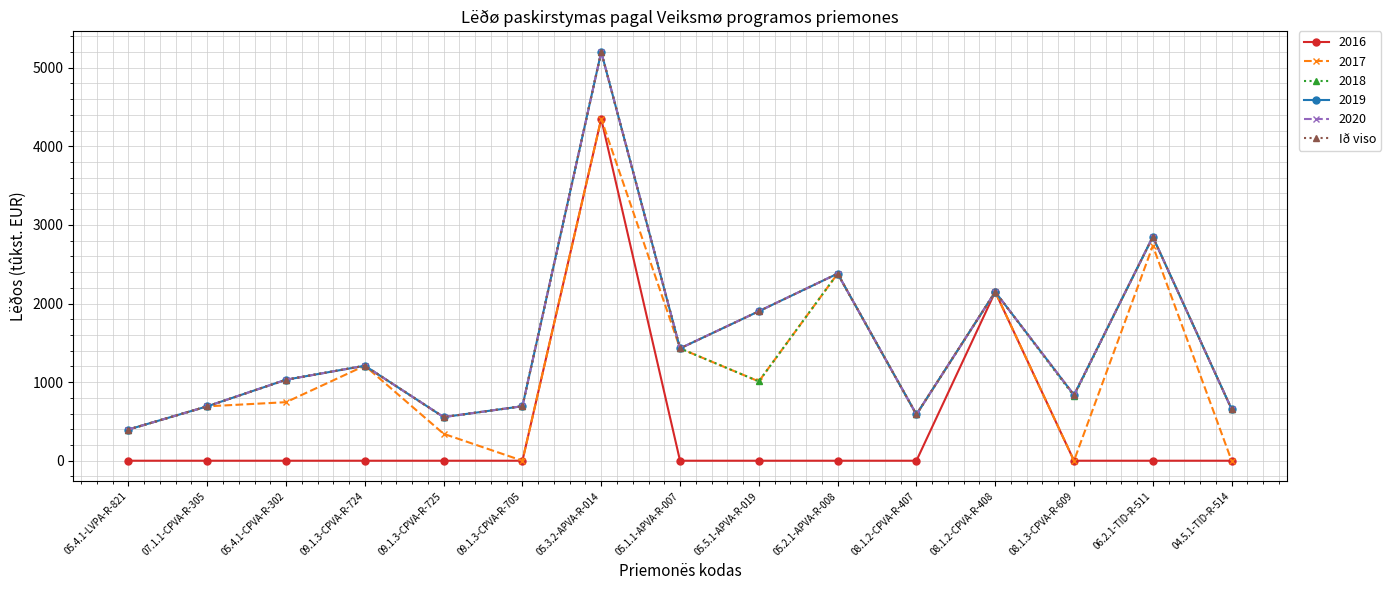

Is this an area chart (filled region under the line)?

No